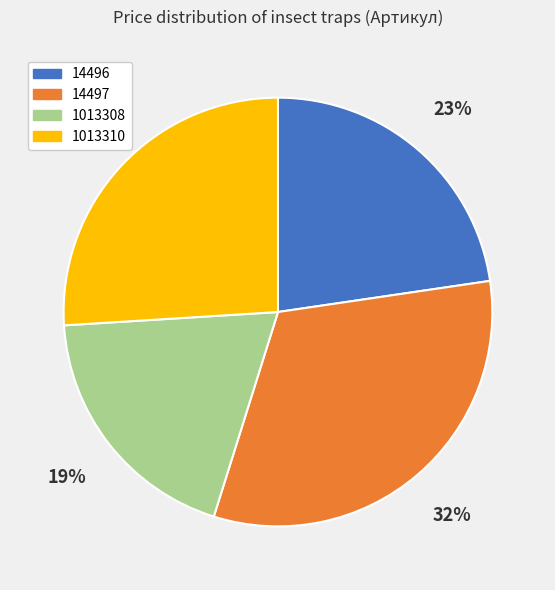

How many slices are in this pie chart?

4